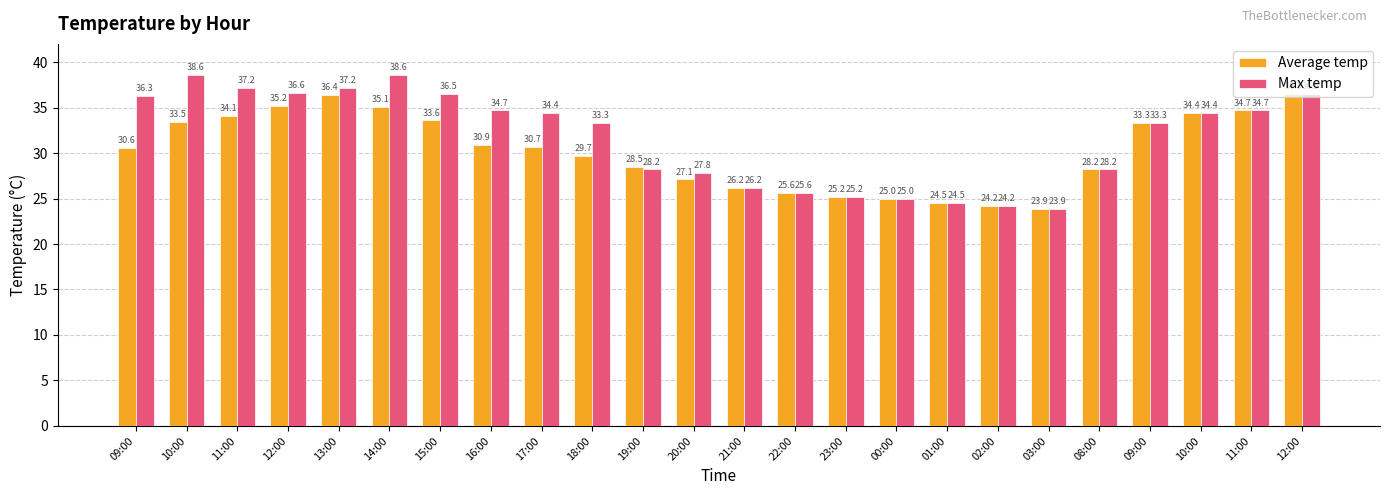

Reading left to right, list all the values displayed in this chart.

Average temp: 09:00=30.6	10:00=33.5	11:00=34.1	12:00=35.2	13:00=36.4	14:00=35.1	15:00=33.6	16:00=30.9	17:00=30.7	18:00=29.7	19:00=28.5	20:00=27.1	21:00=26.2	22:00=25.6	23:00=25.2	00:00=25.0	01:00=24.5	02:00=24.2	03:00=23.9	08:00=28.2	09:00=33.3	10:00=34.4	11:00=34.7	12:00=36.5
Max temp: 09:00=36.3	10:00=38.6	11:00=37.2	12:00=36.6	13:00=37.2	14:00=38.6	15:00=36.5	16:00=34.7	17:00=34.4	18:00=33.3	19:00=28.2	20:00=27.8	21:00=26.2	22:00=25.6	23:00=25.2	00:00=25.0	01:00=24.5	02:00=24.2	03:00=23.9	08:00=28.2	09:00=33.3	10:00=34.4	11:00=34.7	12:00=36.5